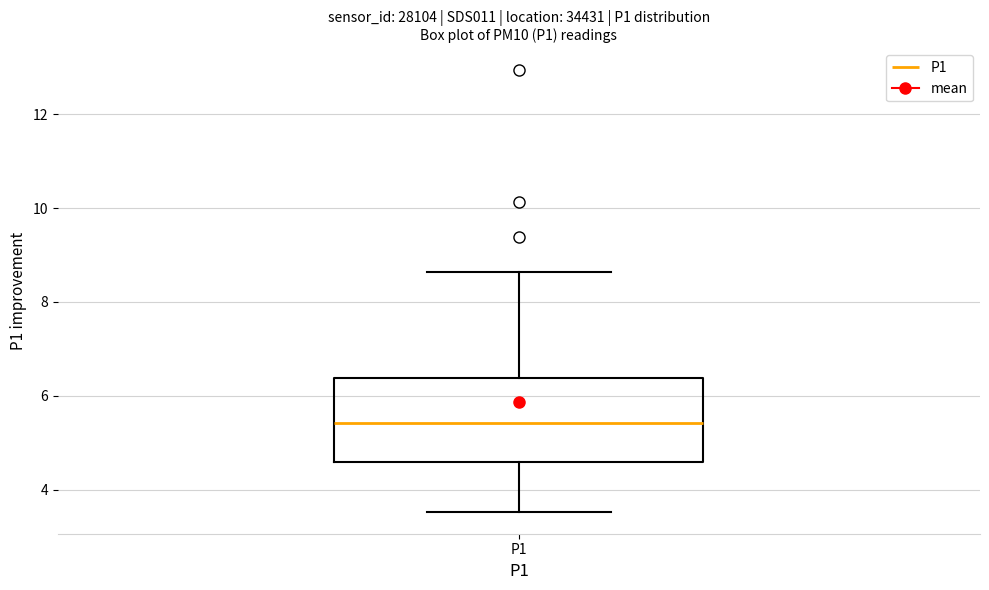

Transcribe this box plot: give where the median line is, the range the box spans, and where the two whiskers end, as read against the y-axis. The values are not printed on the chart, so give them approximately, as read against the axis.

median 5.4, box 4.6 to 6.4, whiskers 3.6 to 8.6